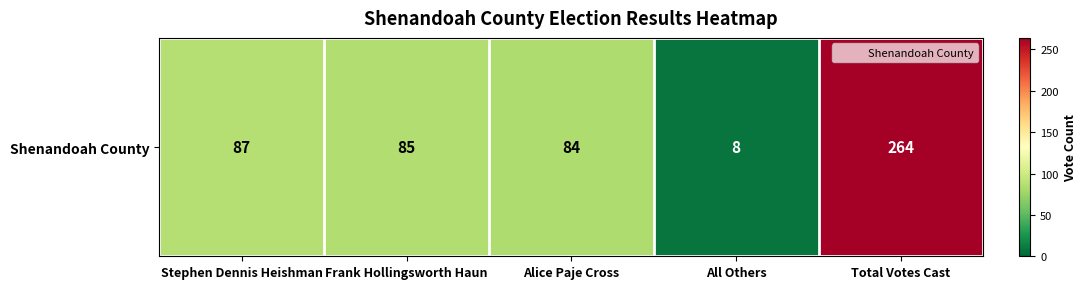

Reading right to left, what are all the values shown in this chart?

Total Votes Cast=264	All Others=8	Alice Paje Cross=84	Frank Hollingsworth Haun=85	Stephen Dennis Heishman=87